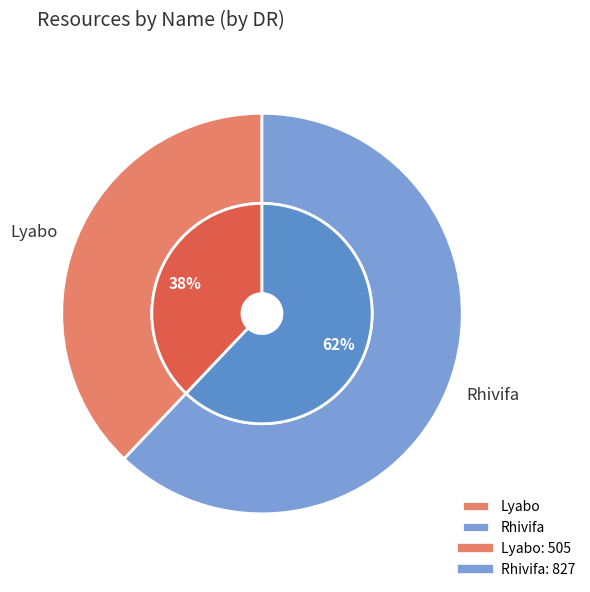

True or false: Rhivifa accounts for 69% of the total.

False